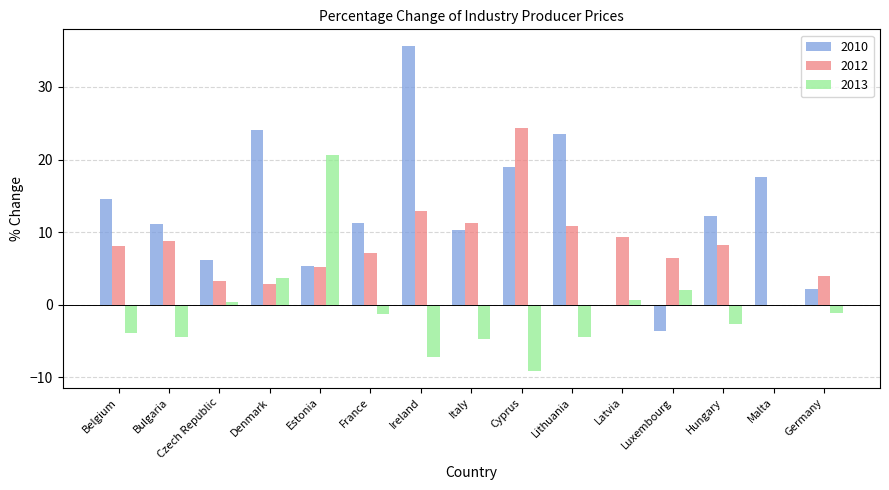

What is the maximum value for 2013?

20.6